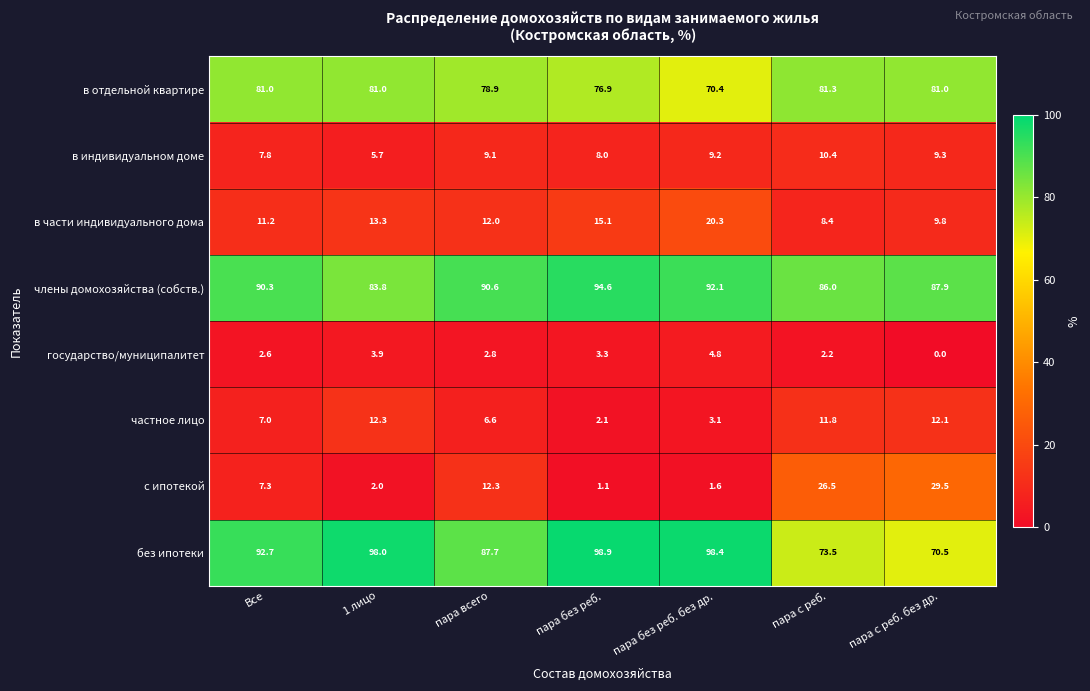

True or false: в индивидуальном доме has a value of 6.1 at пара всего.

False